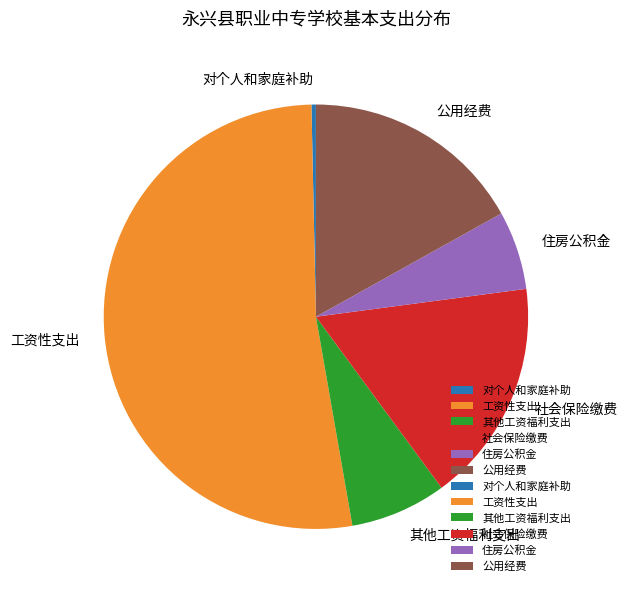

The 工资性支出 slice represents 52% of the pie. True or false?

True